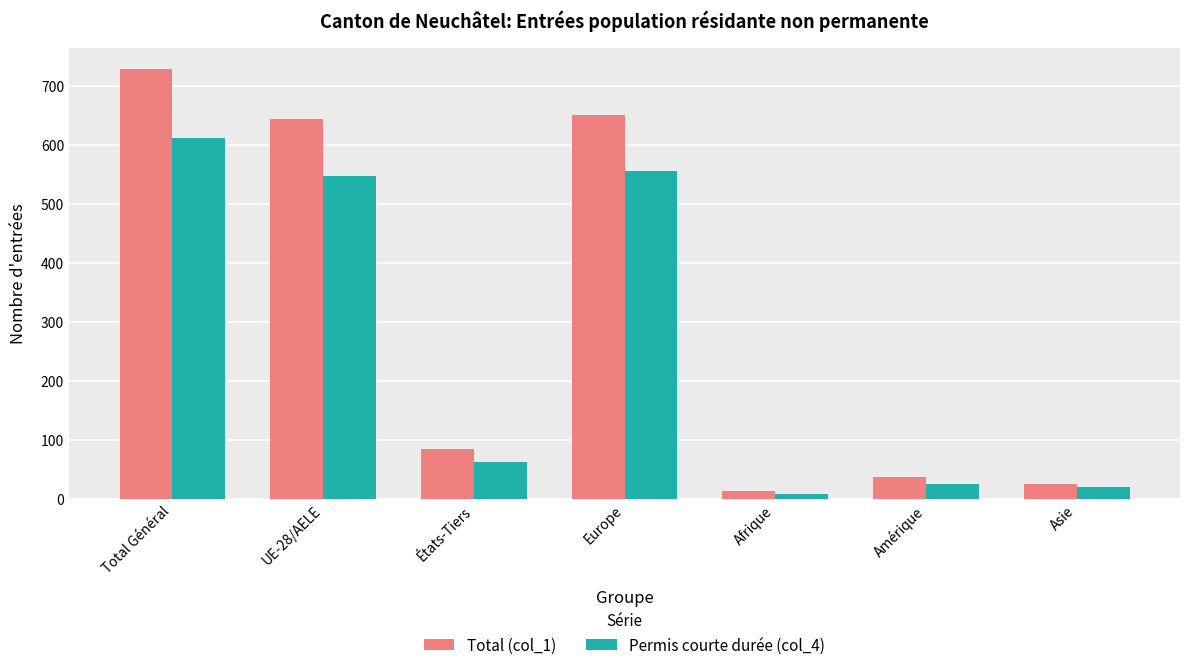

What is the difference between the highest and lowest values at UE-28/AELE?

95